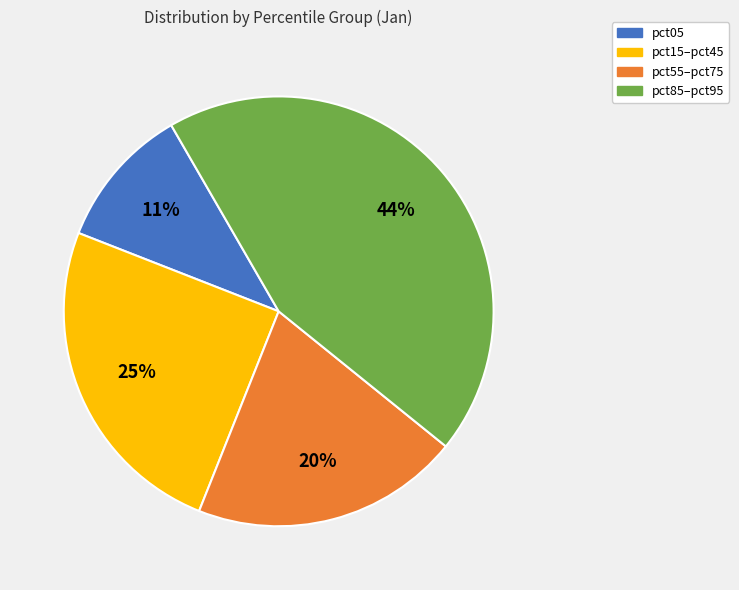

Rank the categories by value from highest to lowest.

pct85–pct95, pct15–pct45, pct55–pct75, pct05